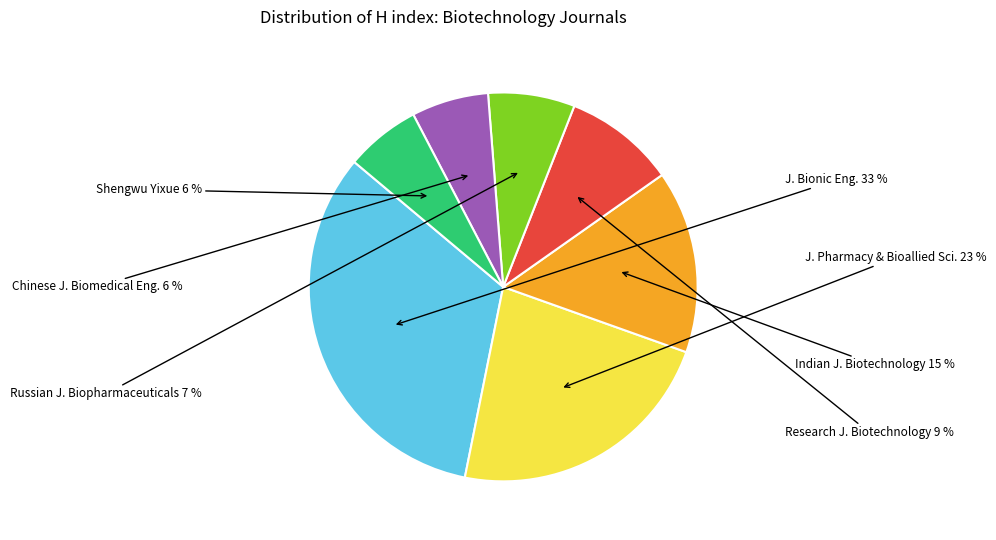

To the nearest percent, what is the difference between the largest and smallest slice percentages?

27%